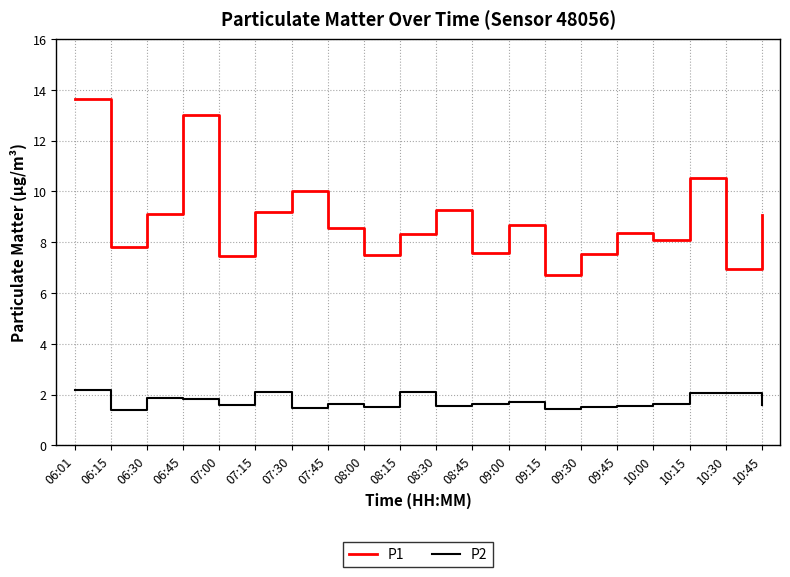

At which label does P1 reach its minimum?

09:15